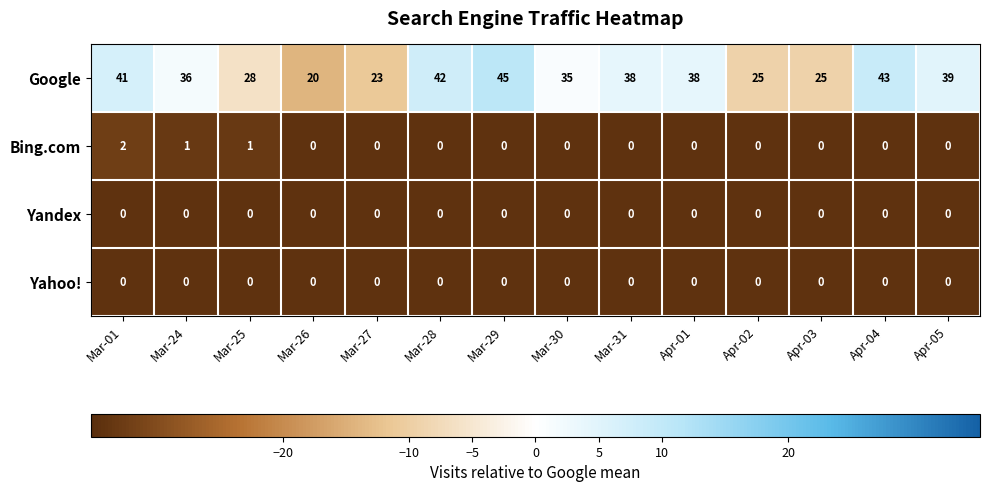

Which series has the largest total across all categories?

Google